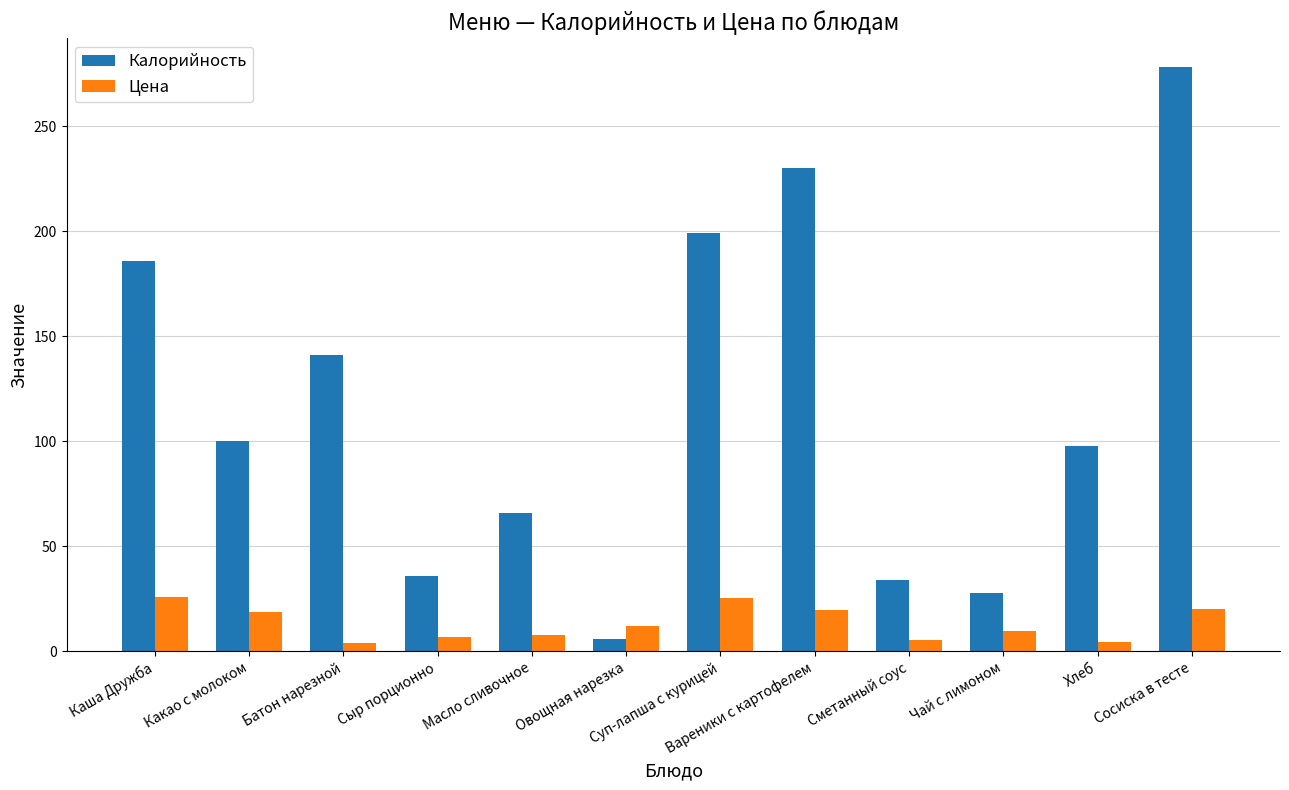

What is the highest value of the Калорийность series?

278.0